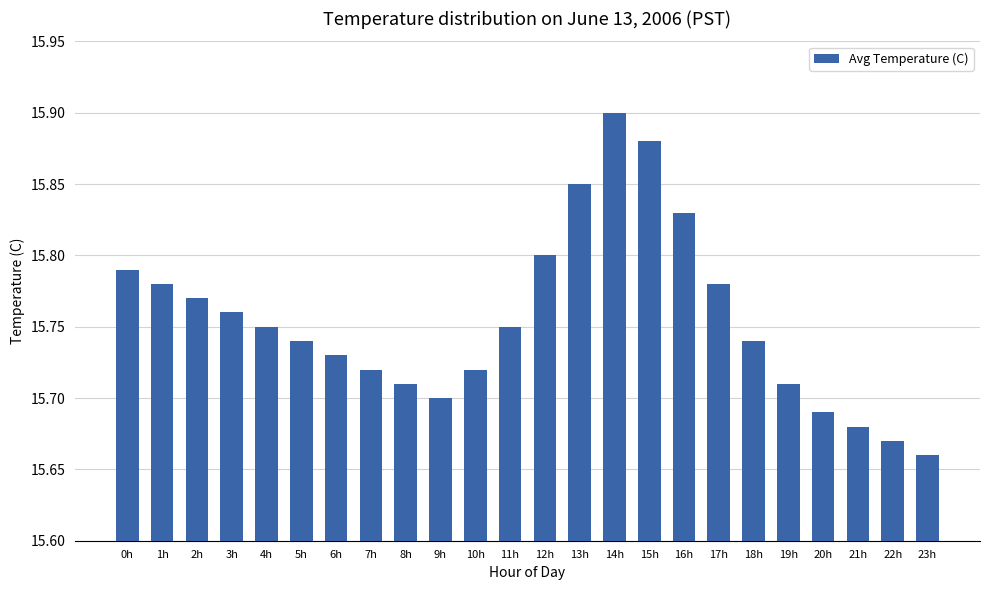

What is the label of the 11th bar from the right?

13h